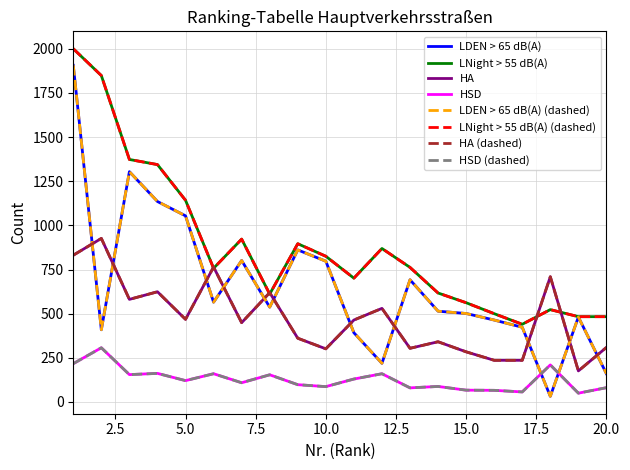

Rank the categories by LNight > 55 dB(A) value from lowest to highest.

17, 19, 20, 16, 18, 15, 8, 14, 11, 6, 13, 10, 12, 9, 7, 5, 4, 3, 2, 1